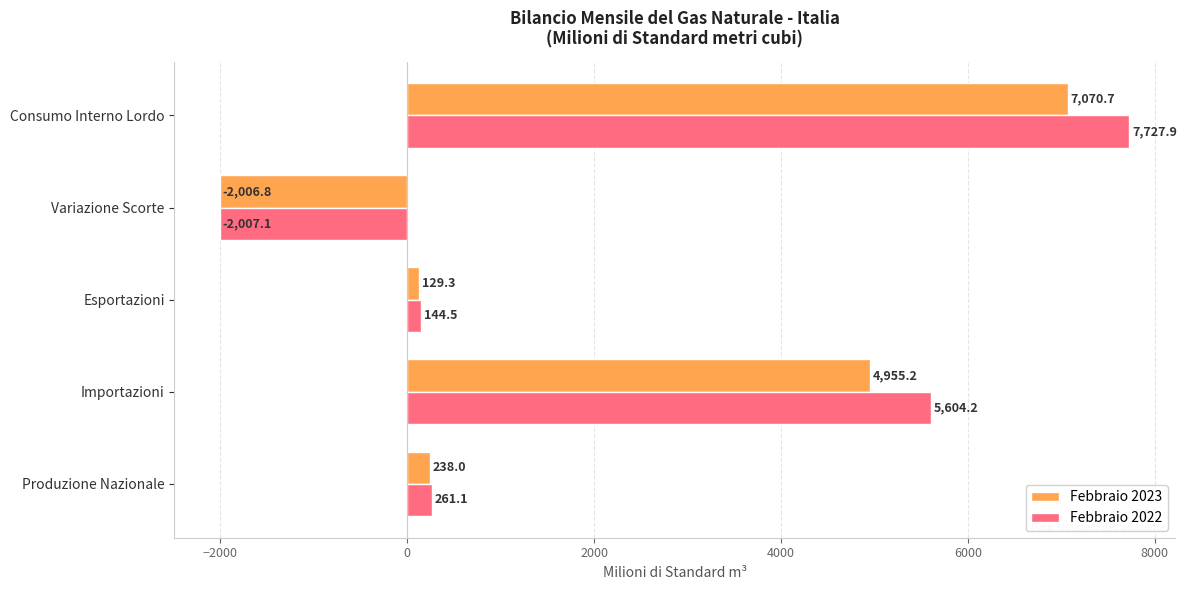

Rank the categories by Febbraio 2022 value from lowest to highest.

Variazione Scorte, Esportazioni, Produzione Nazionale, Importazioni, Consumo Interno Lordo